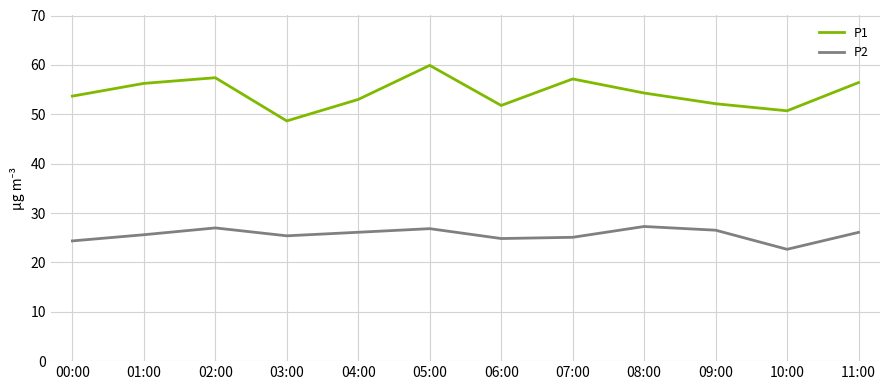

Which series has the widest spread of values?

P1